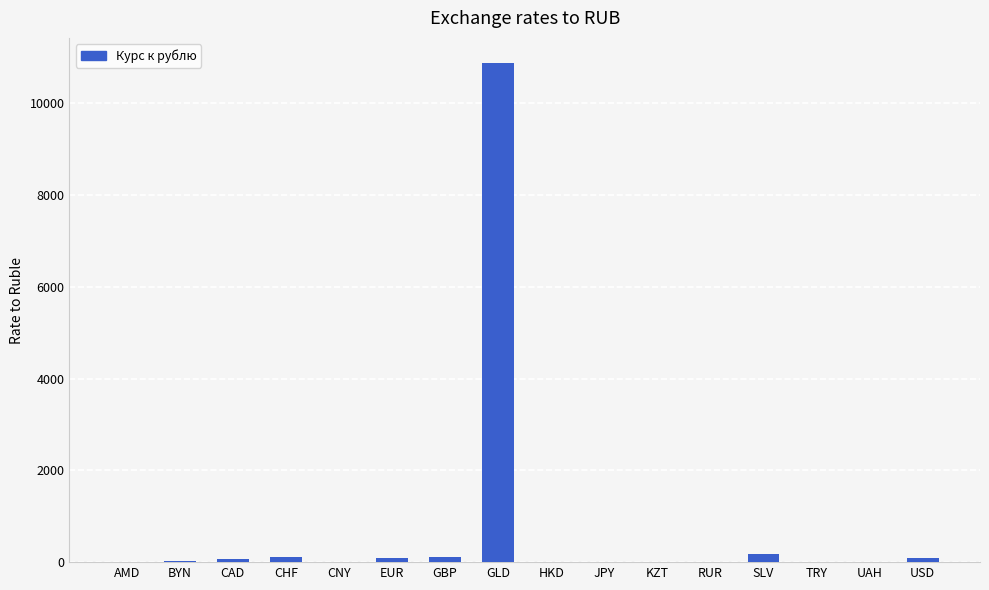

At which label does the data first exceed 27?

BYN